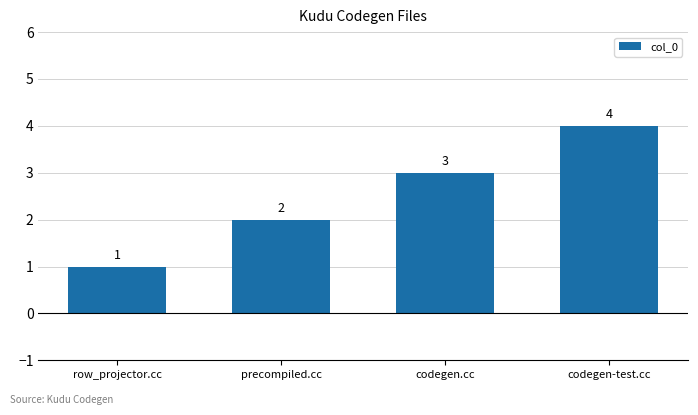

Approximately how many times larger is the value at precompiled.cc compared to codegen-test.cc?

0.5